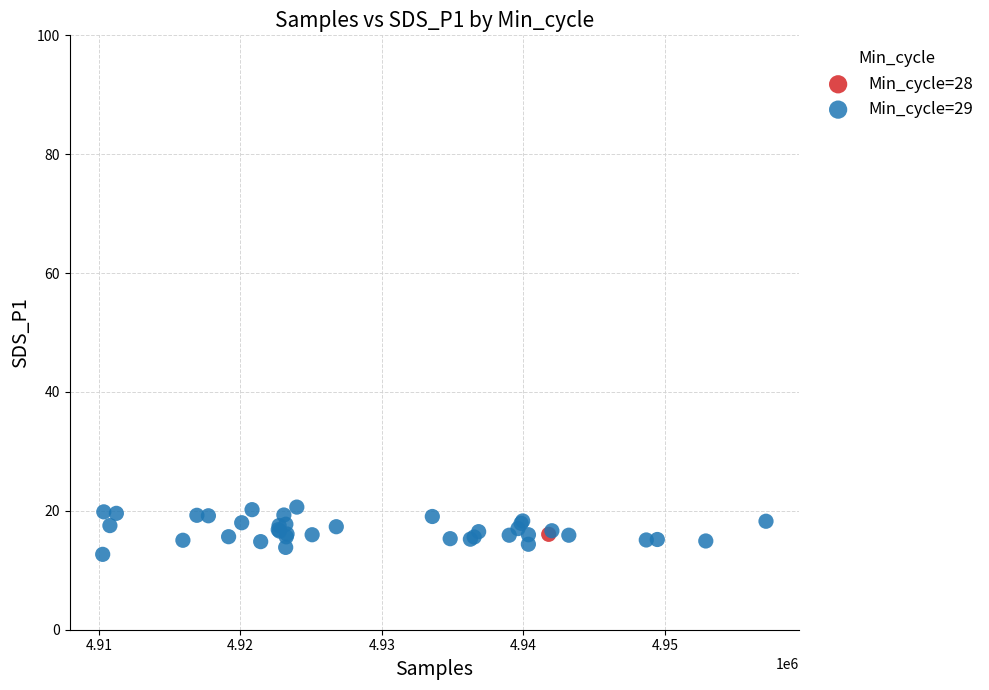

What are all the series names shown in the legend?

Min_cycle=28, Min_cycle=29